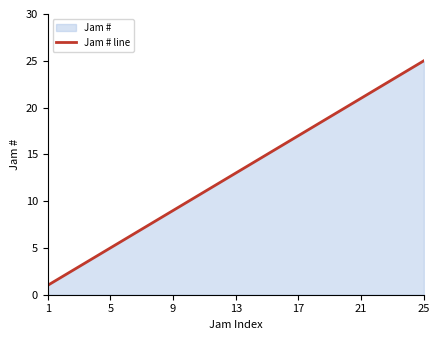

What is the greatest value displayed?

25